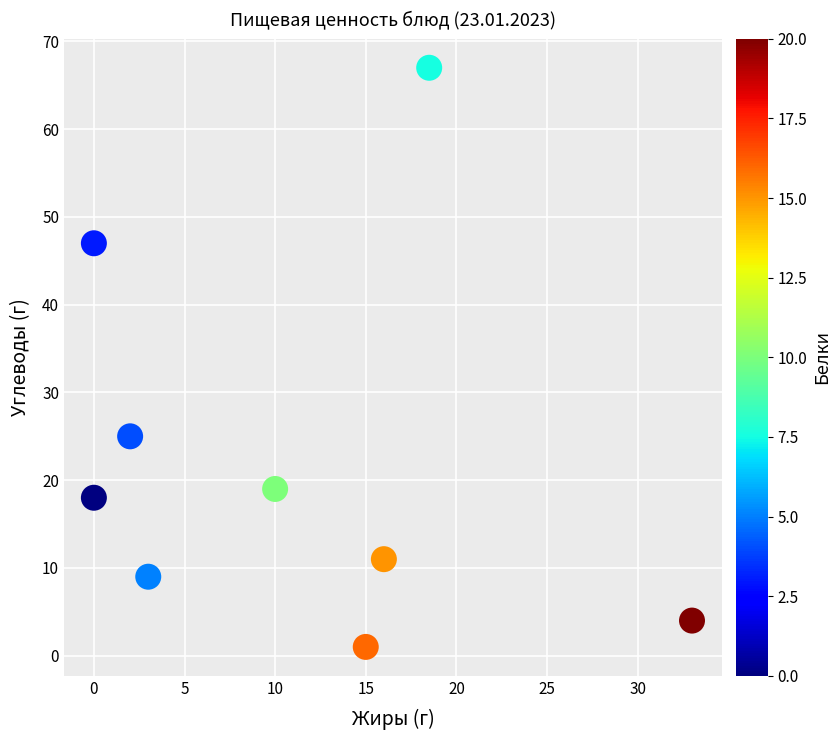

What is the range of Y values (max minus min)?

66